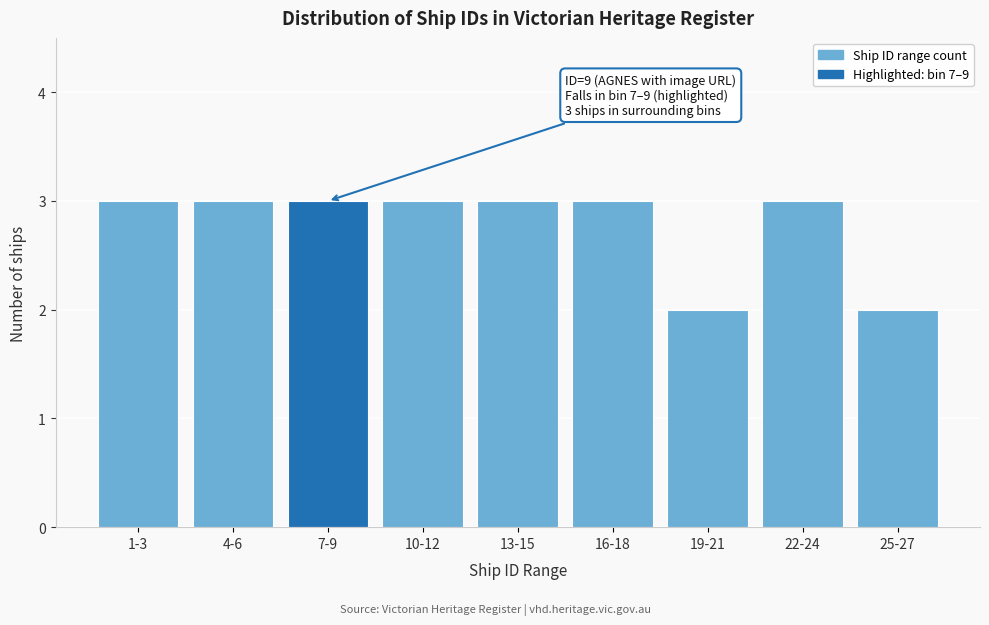

Reading left to right, extract all data points from this chart.

1-3=3	4-6=3	7-9=3	10-12=3	13-15=3	16-18=3	19-21=2	22-24=3	25-27=2